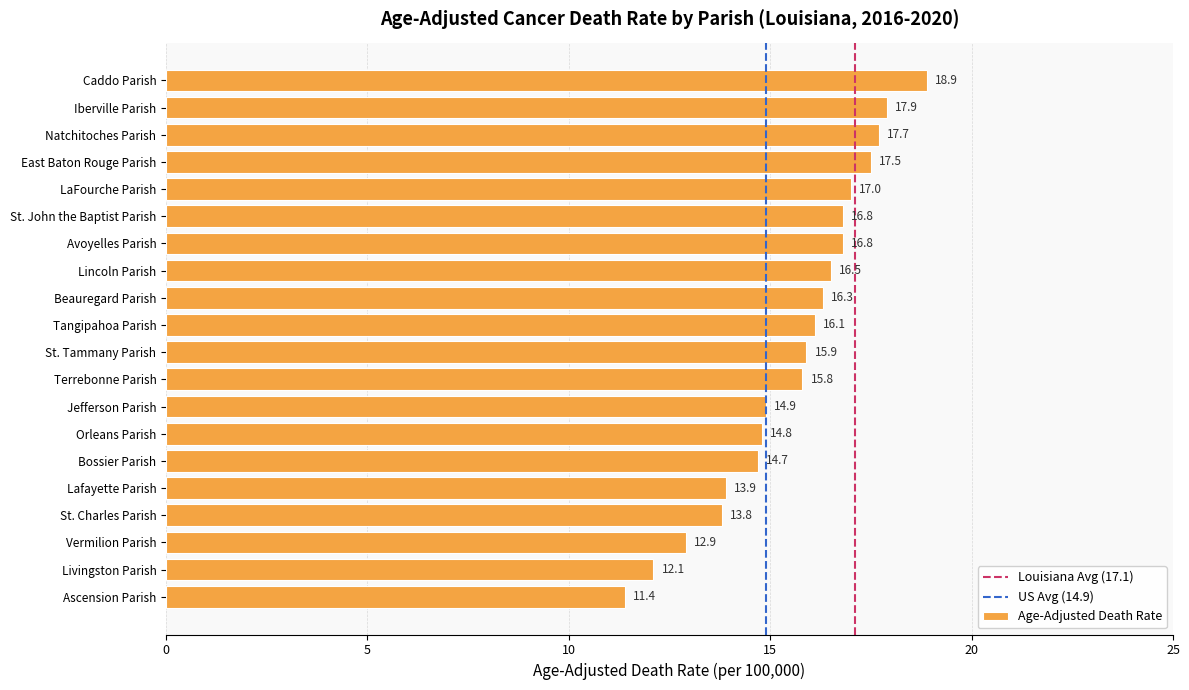

True or false: the data shows 16.1 at Tangipahoa Parish.

True